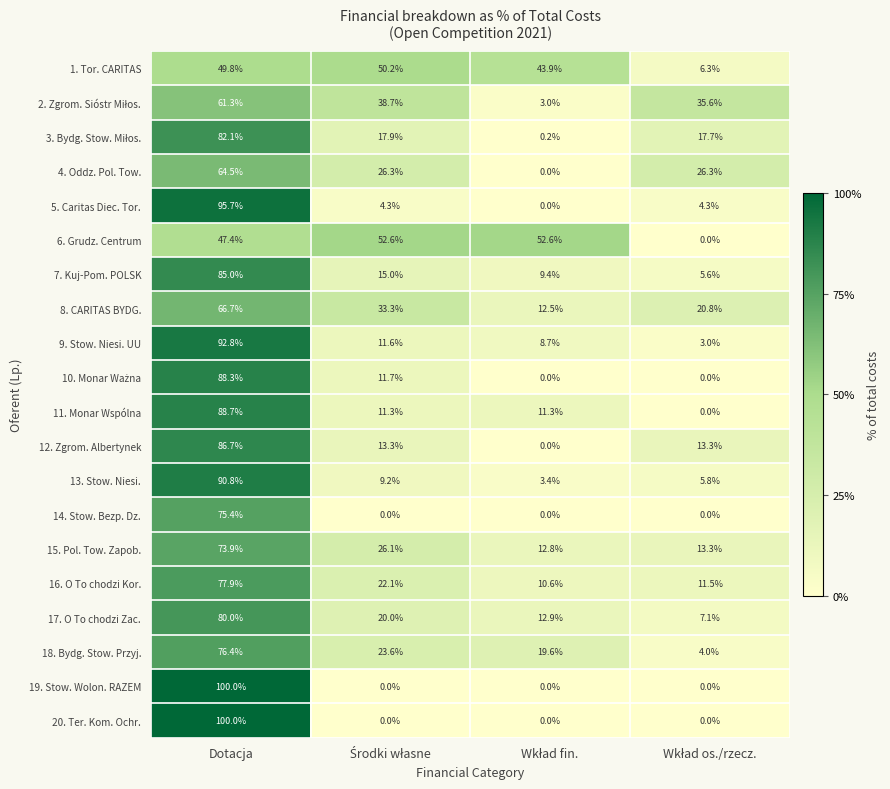

At how many categories does at least one series exceed 91?

1